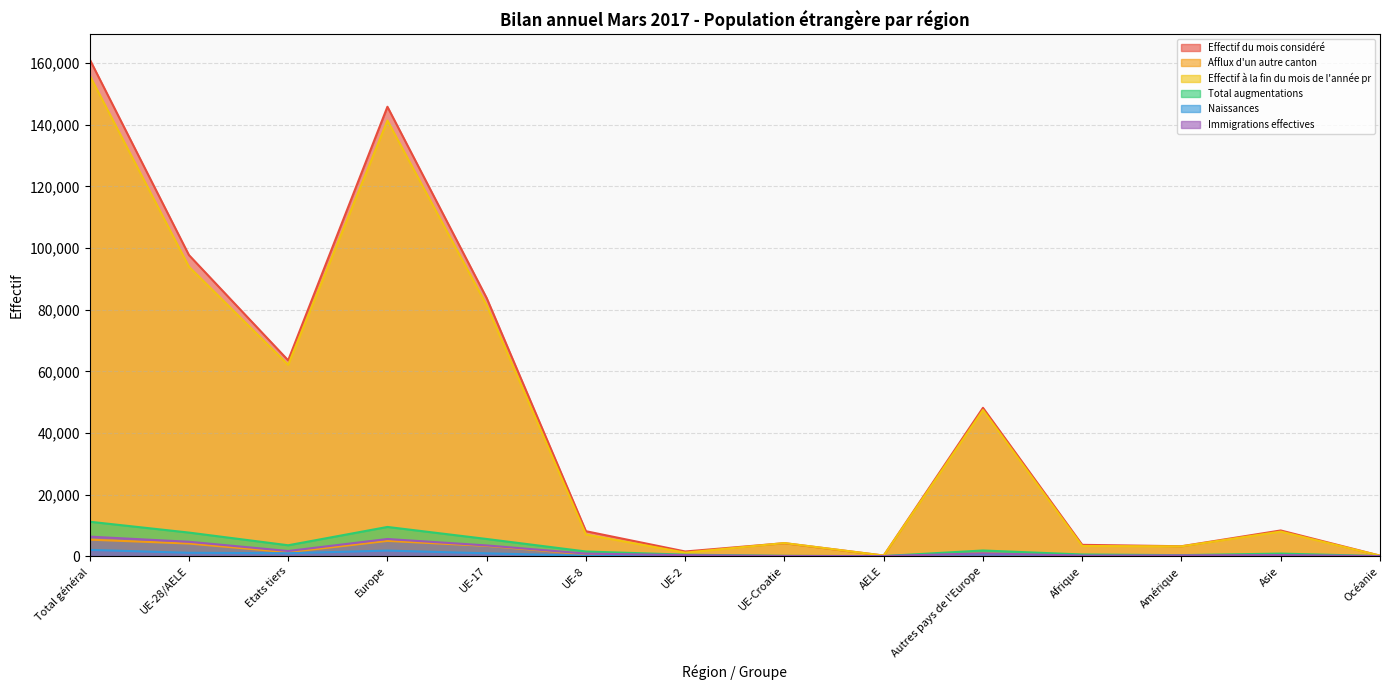

At which category does Total augmentations reach its first local peak?

Europe